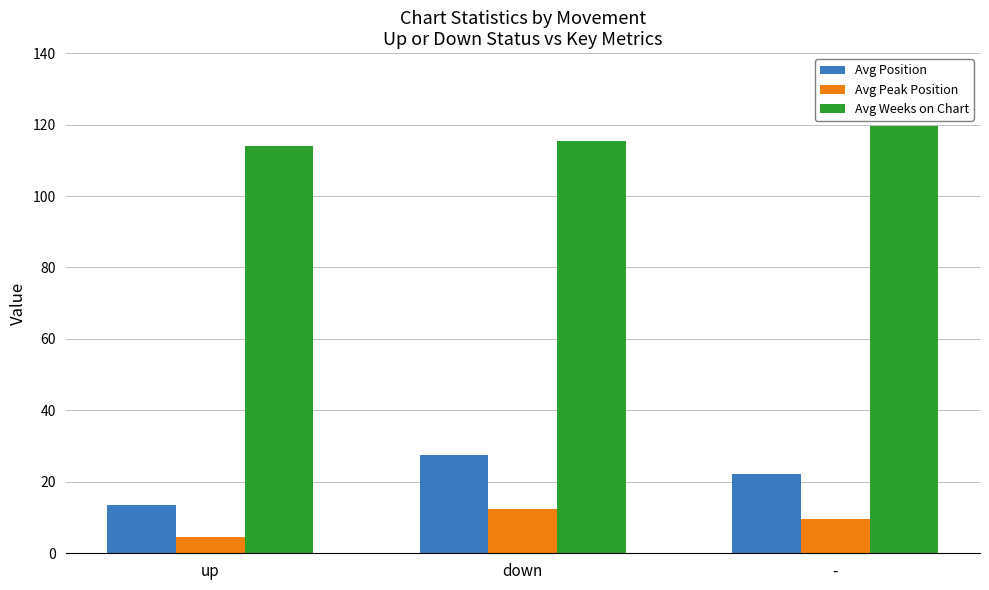

Read the Avg Weeks on Chart value at up.

113.9